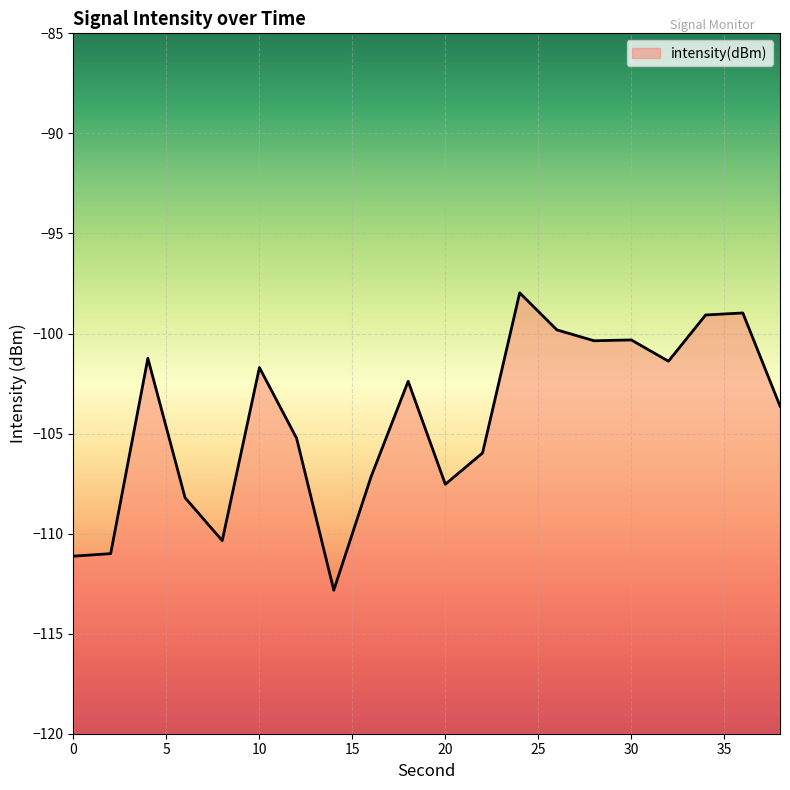

At which category does the chart reach its peak across all series?

24